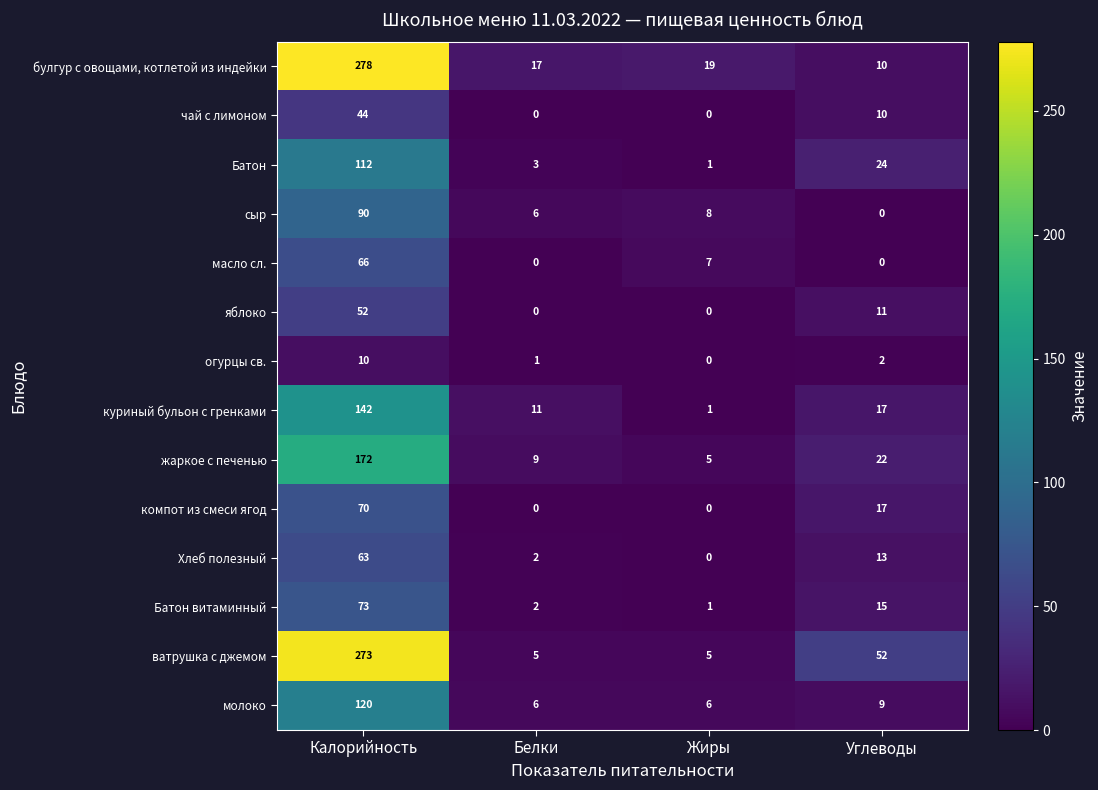

Which label corresponds to the largest value in the chart?

Калорийность